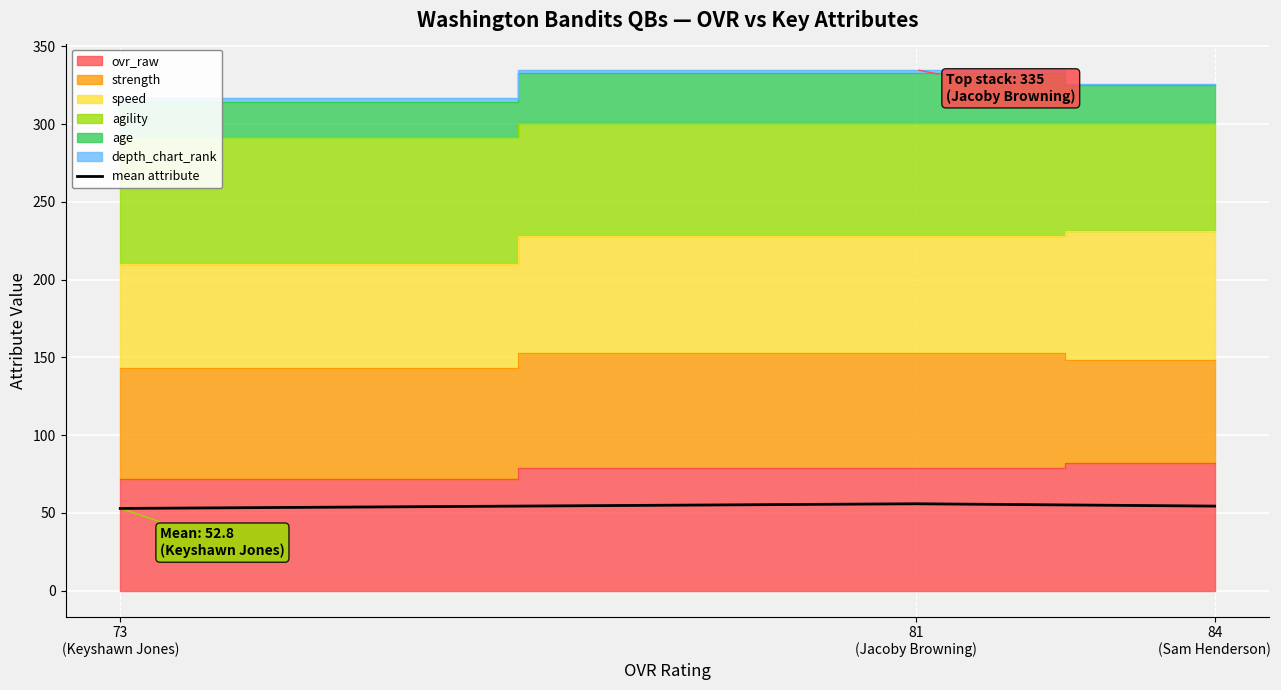

Where is the data nearest to the value 54?

84
(Sam Henderson)